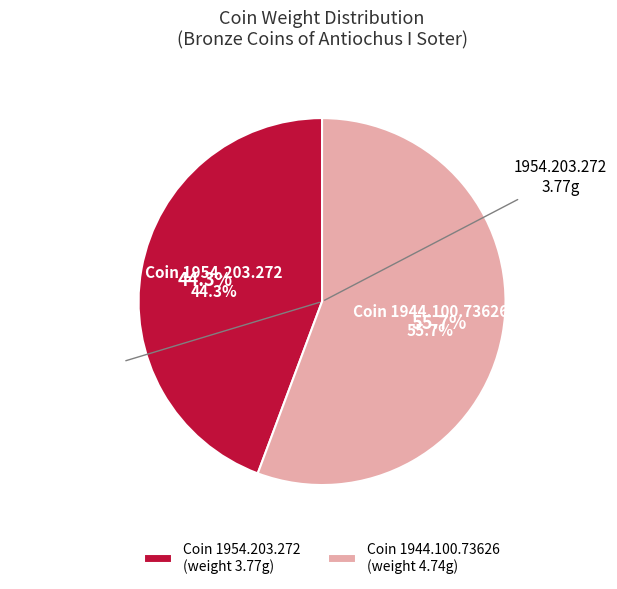

What percentage is the 1954.203.272 slice, to the nearest percent?

44%